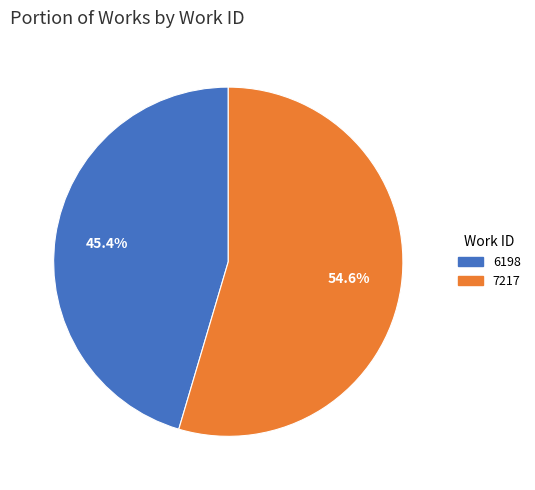

What percentage is the 6198 slice, to the nearest percent?

45%